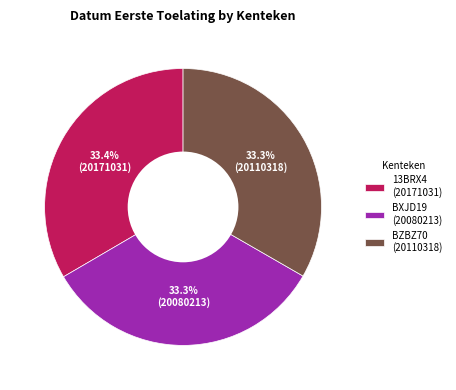

To the nearest percent, what is the combined percentage of BZBZ70 and BXJD19?

67%